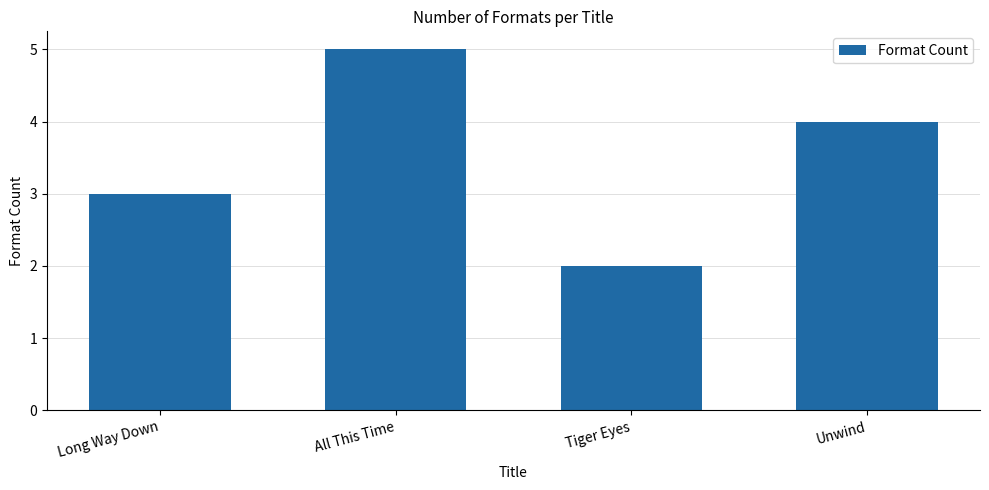

How many values are between 3 and 5?

3